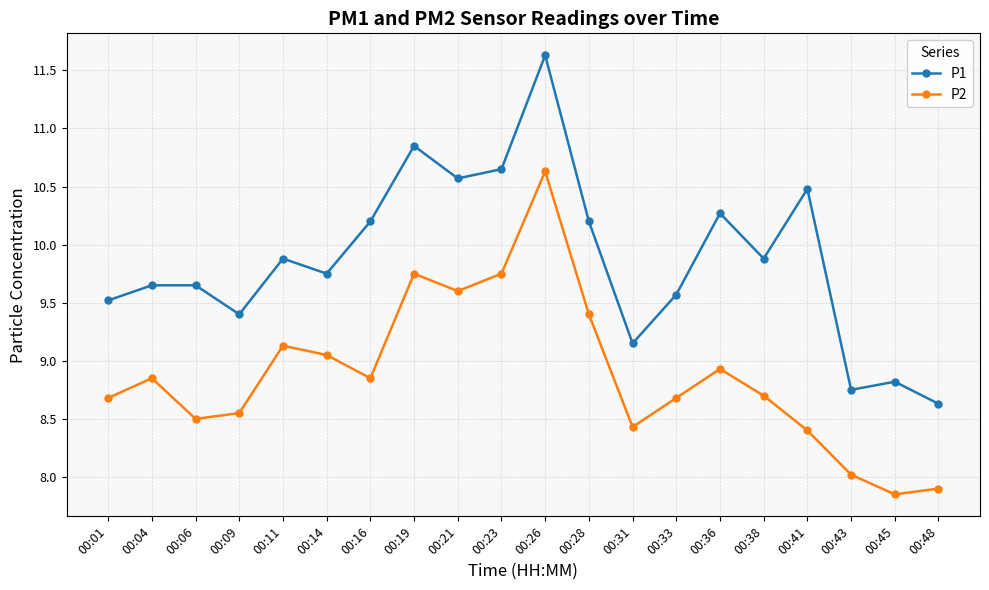

What is the spread (max minus min) of values at 00:31?

0.7